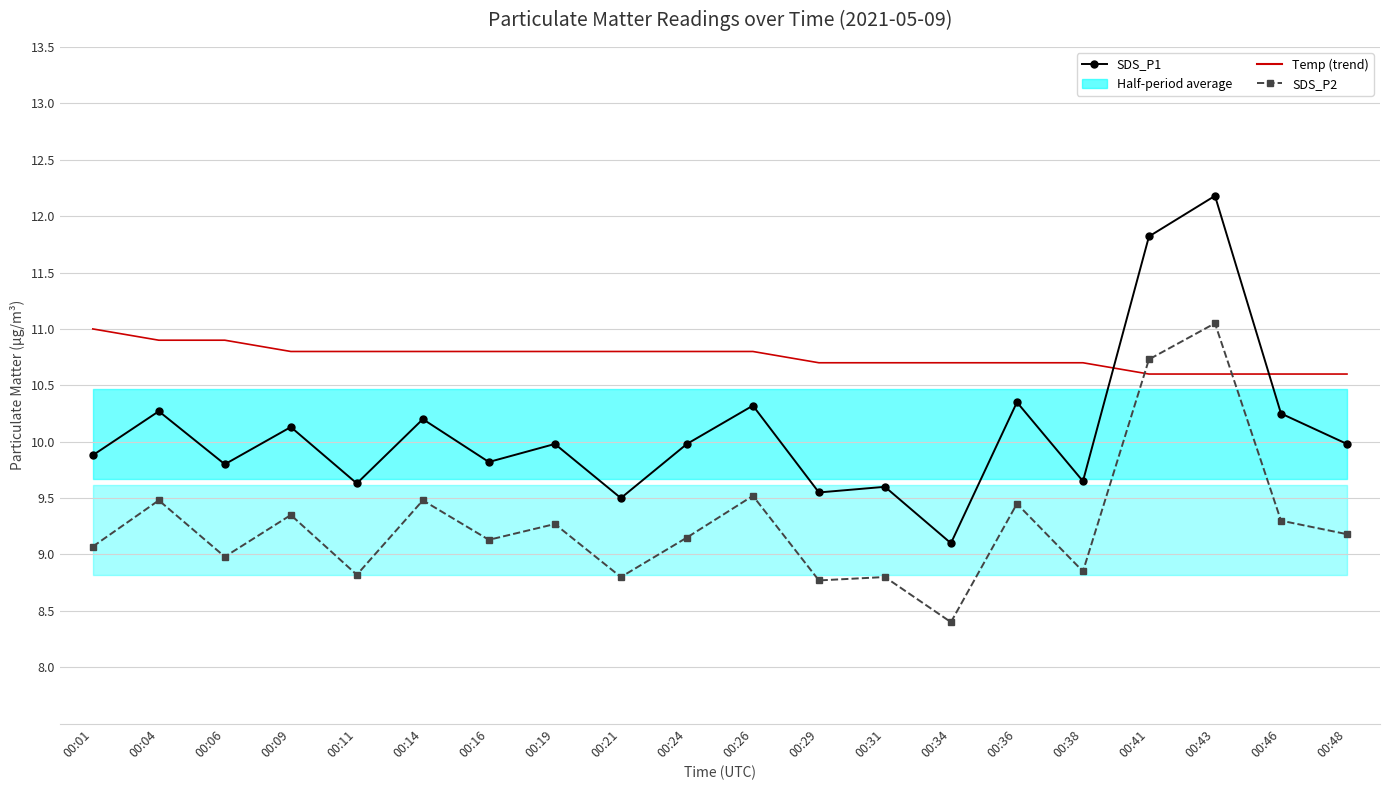

What is the minimum value shown in the chart?

8.4